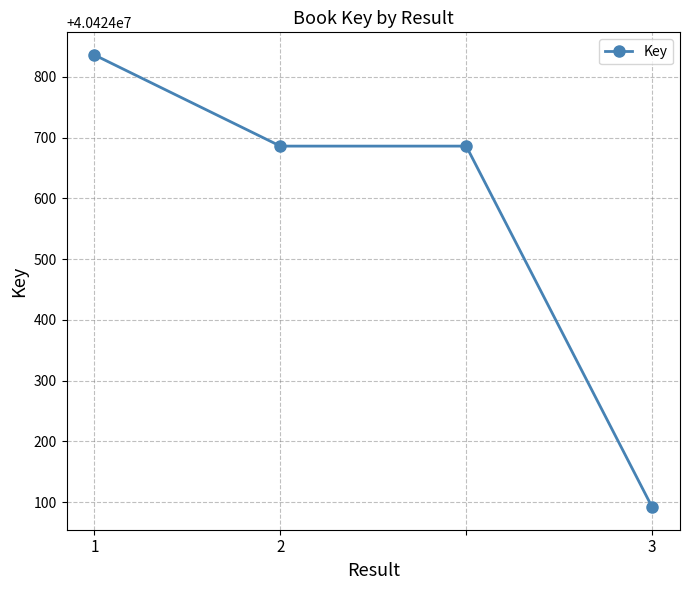

True or false: the data has more than 2 interior local peaks.

False